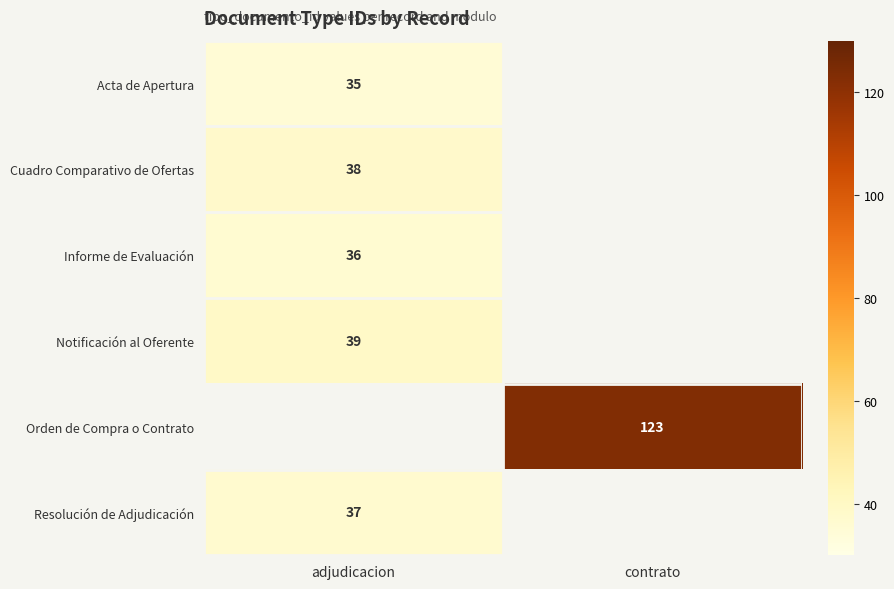

Is it true that Notificación al Oferente equals 39 at adjudicacion?

True